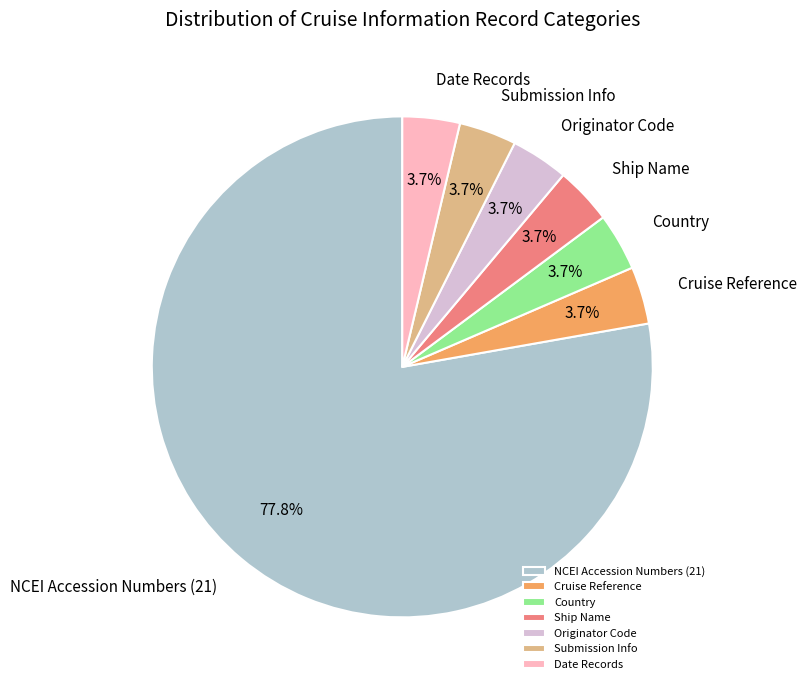

How many slices are in this pie chart?

7